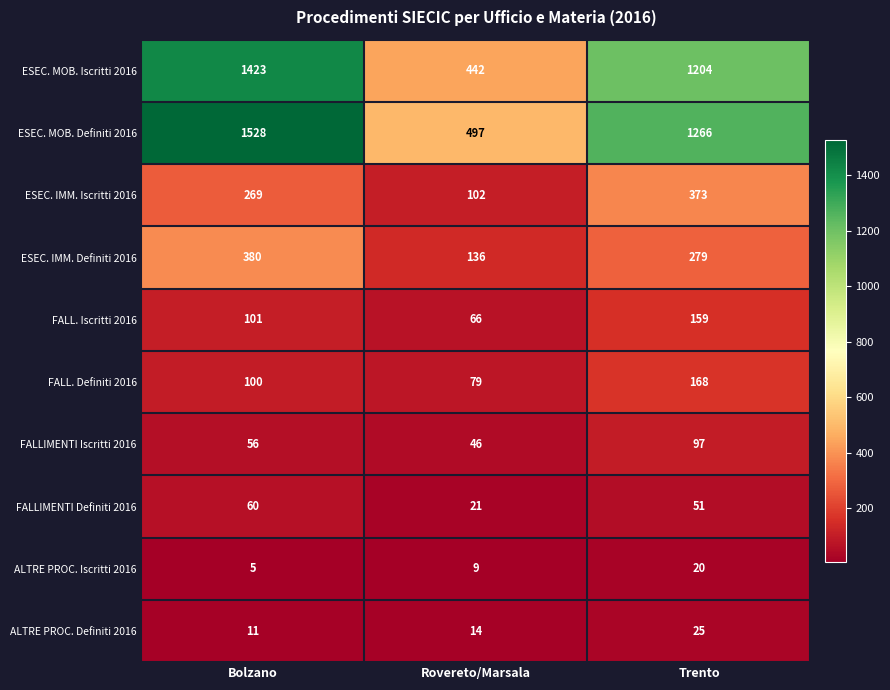

What is the maximum value for FALLIMENTI Iscritti 2016?

97